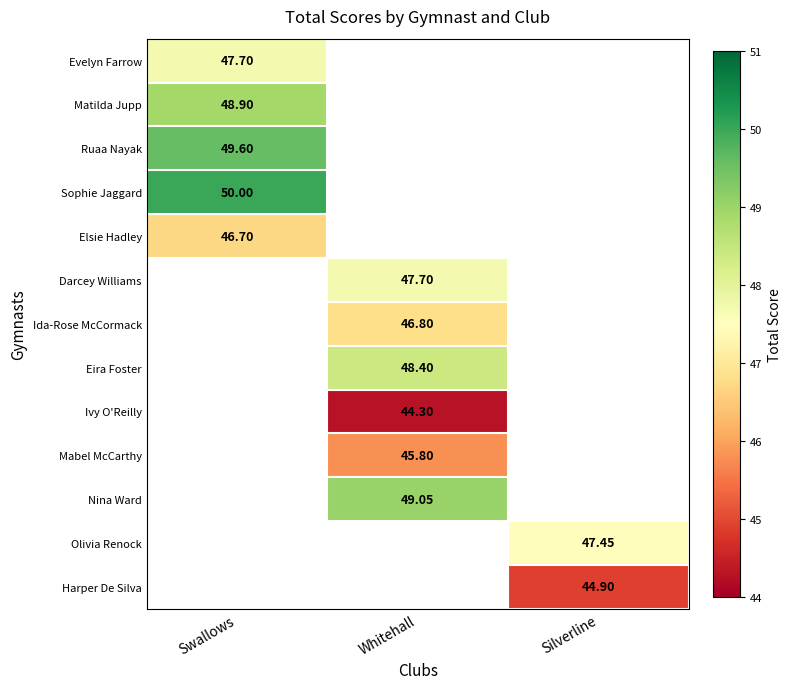

Is it true that Matilda Jupp equals 48.9 at Swallows?

True